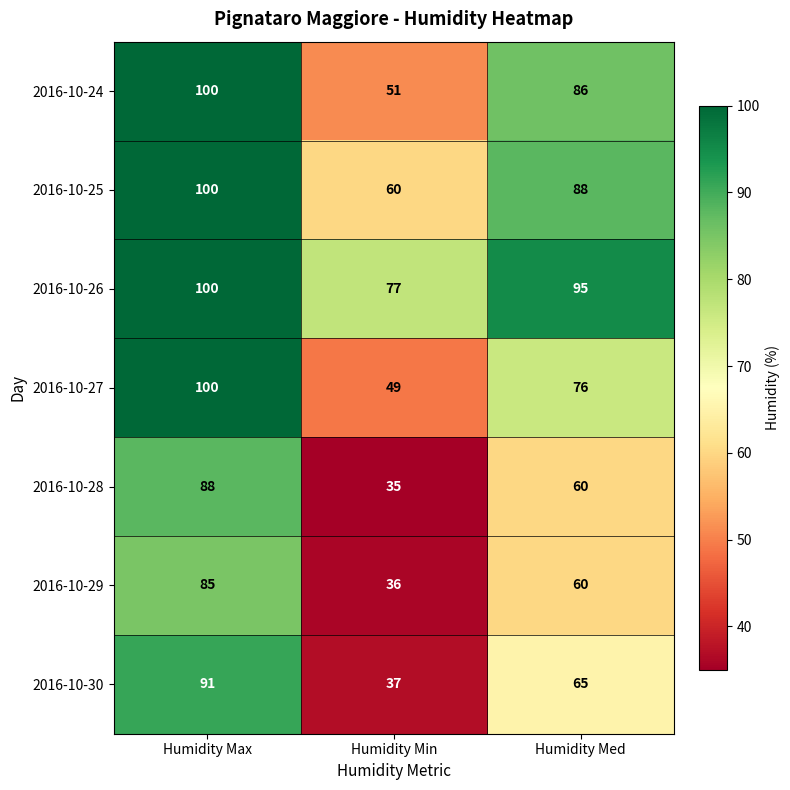

At Humidity Min, list the series in order from largest to smallest.

2016-10-26, 2016-10-25, 2016-10-24, 2016-10-27, 2016-10-30, 2016-10-29, 2016-10-28